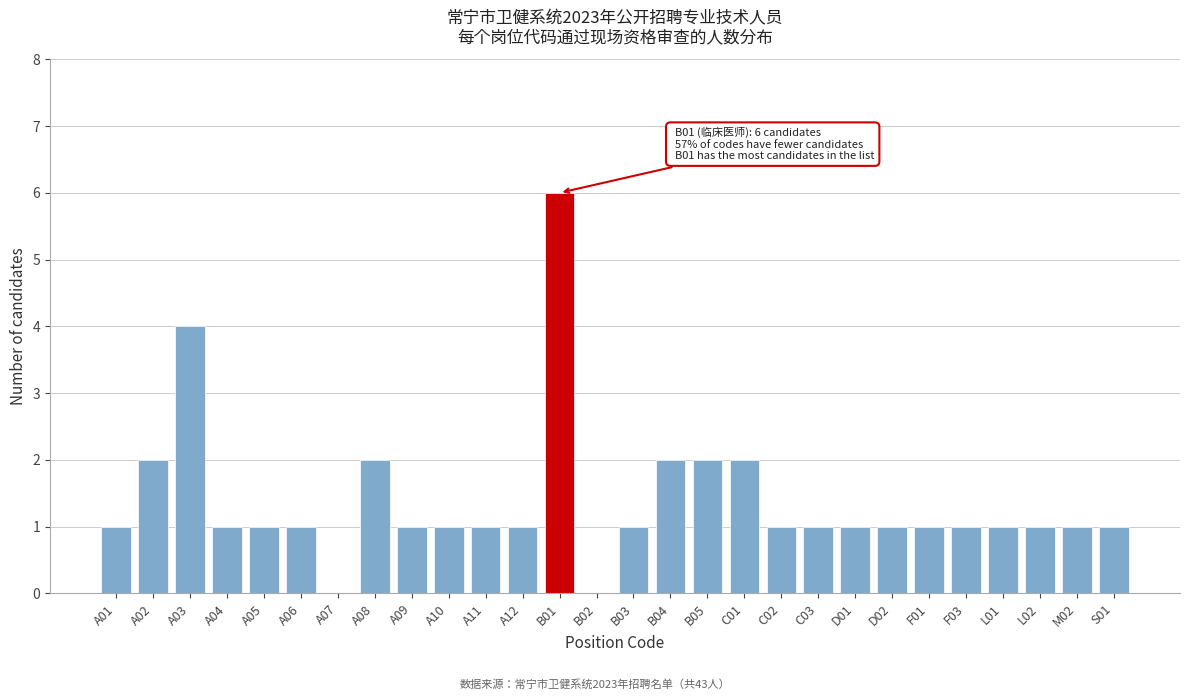

Reading left to right, list all the values displayed in this chart.

A01=1	A02=2	A03=4	A04=1	A05=1	A06=1	A07=0	A08=2	A09=1	A10=1	A11=1	A12=1	B01=6	B02=0	B03=1	B04=2	B05=2	C01=2	C02=1	C03=1	D01=1	D02=1	F01=1	F03=1	L01=1	L02=1	M02=1	S01=1